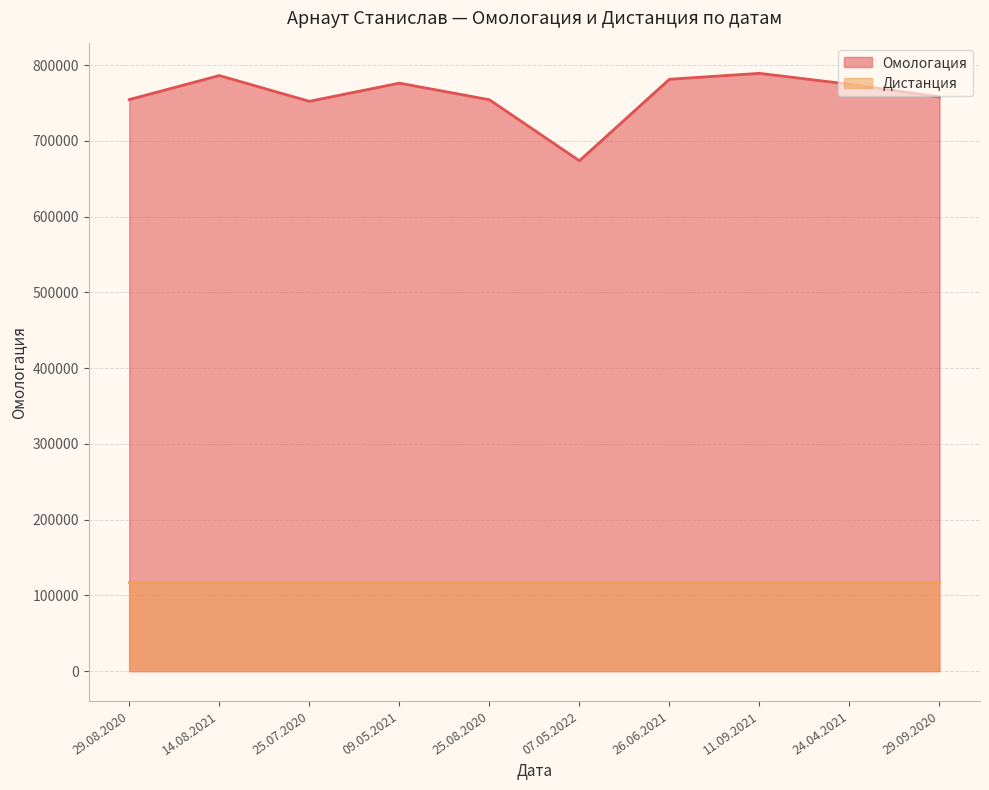

What is the minimum value shown in the chart?

118356.9